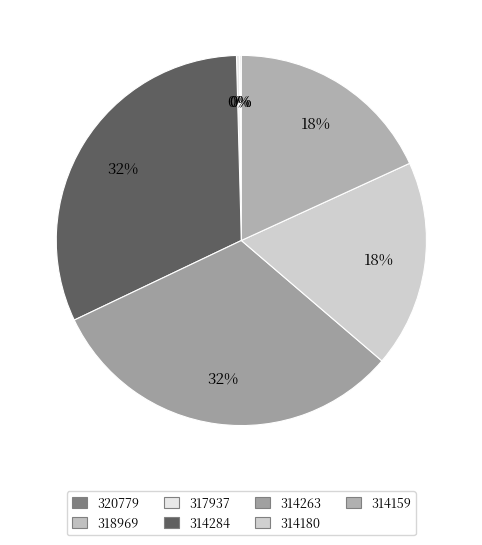

Which slice is the smallest?

318969